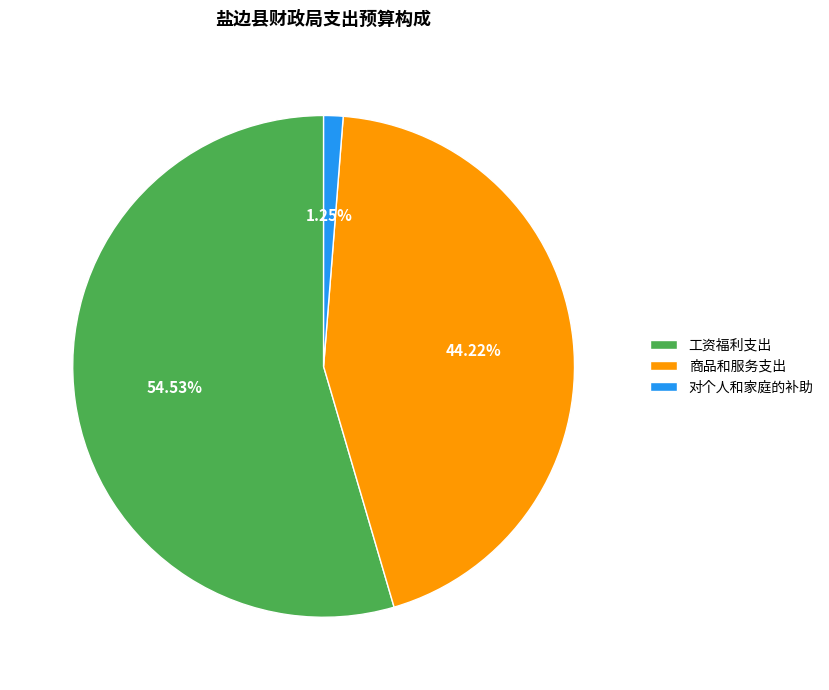

What is the majority slice?

工资福利支出